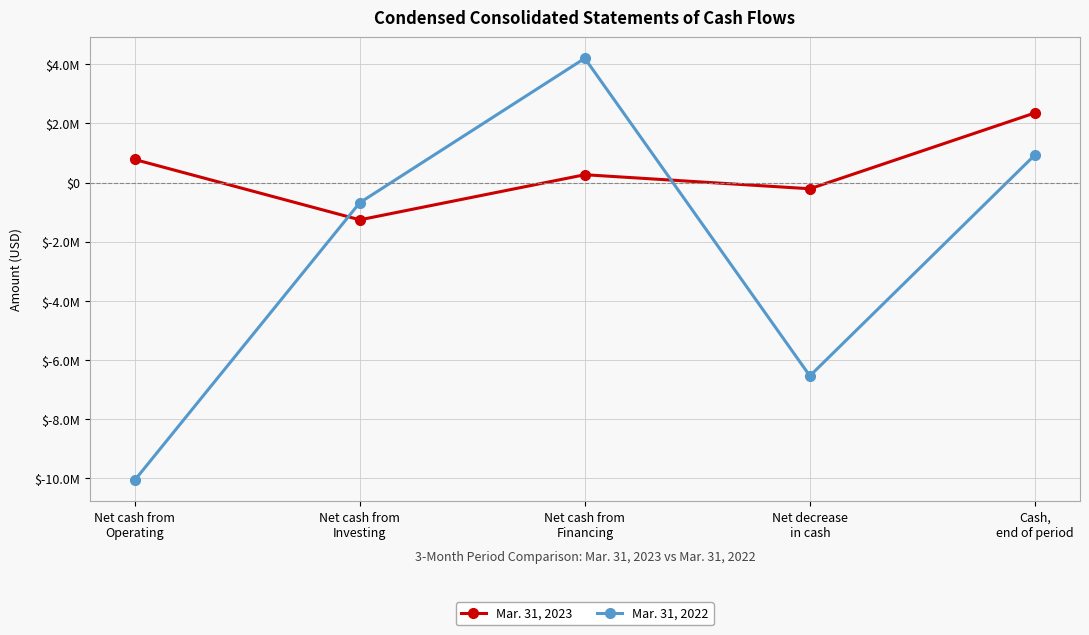

What are all the series names shown in the legend?

Mar. 31, 2023, Mar. 31, 2022